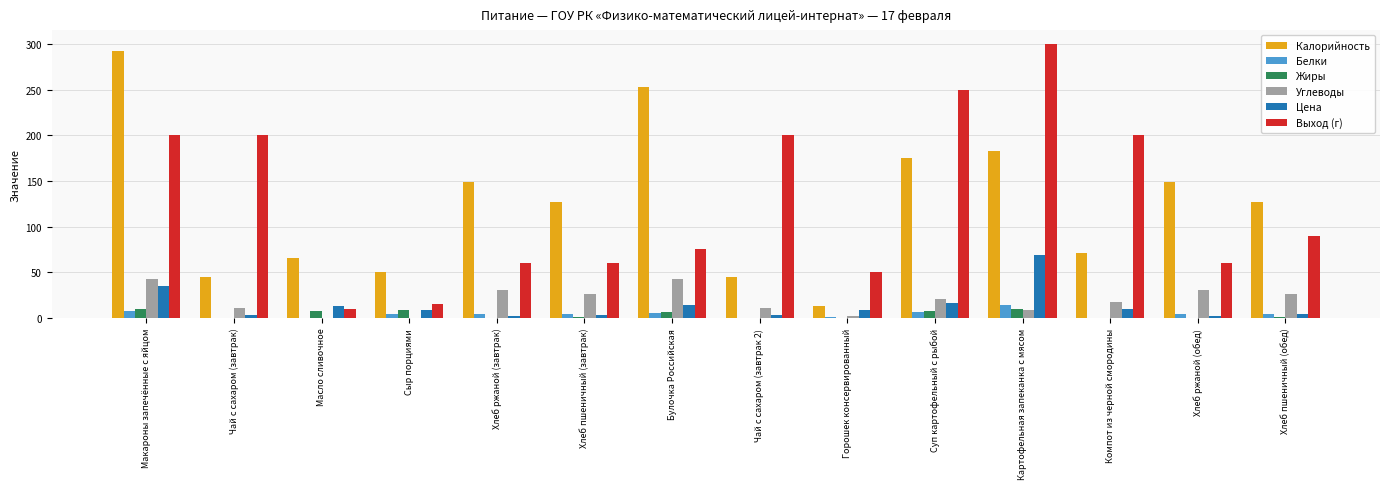

What is the total value across all series at Суп картофельный с рыбой?

476.2